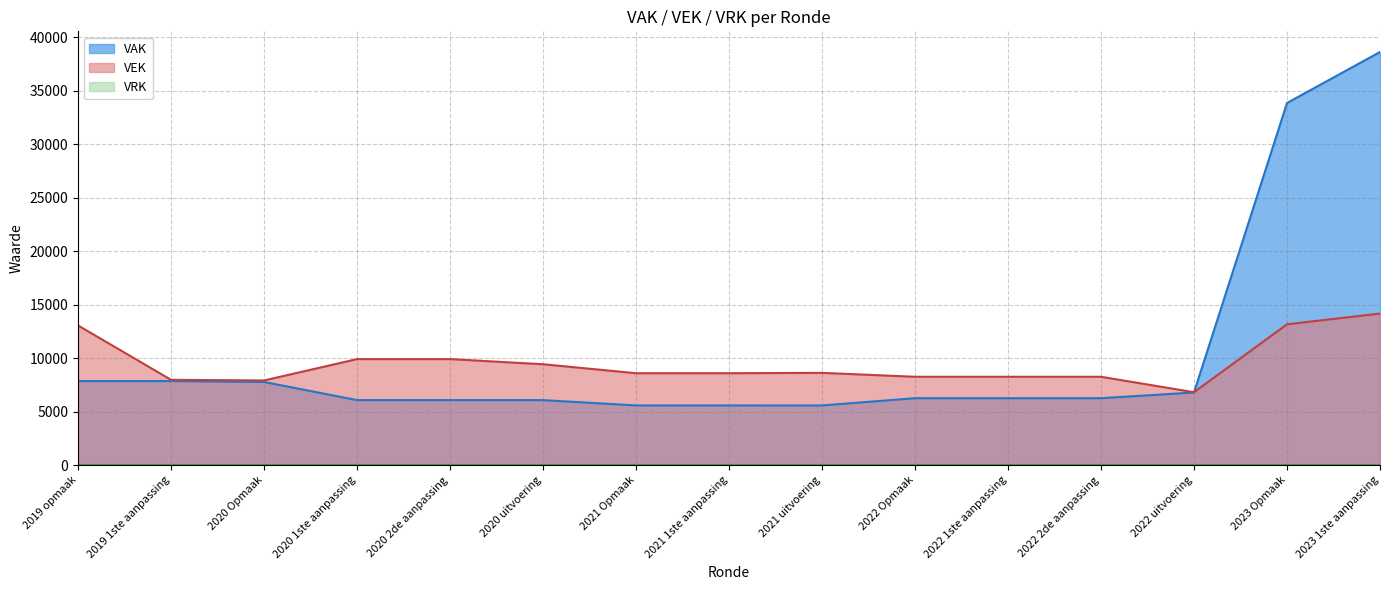

Which category has the highest value across all series?

2023 1ste aanpassing